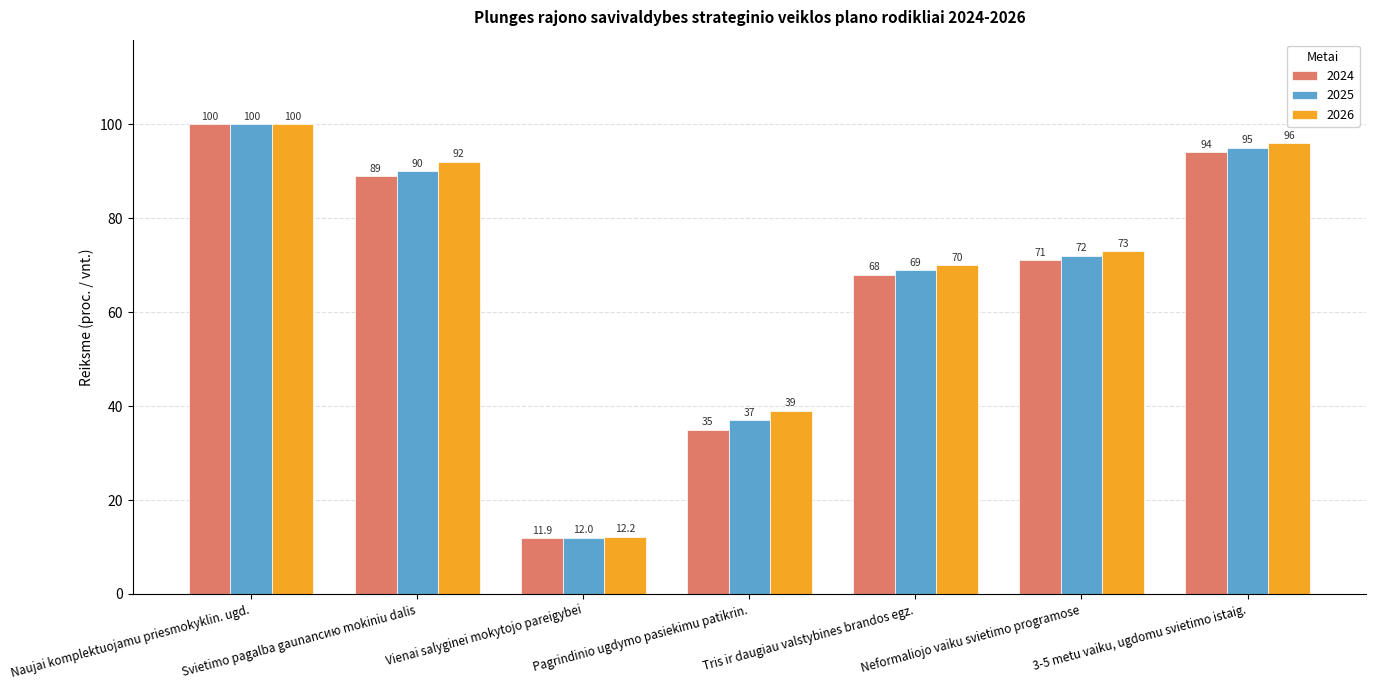

Is it true that 2025 equals 126.2 at 3-5 metu vaiku, ugdomu svietimo istaig.?

False